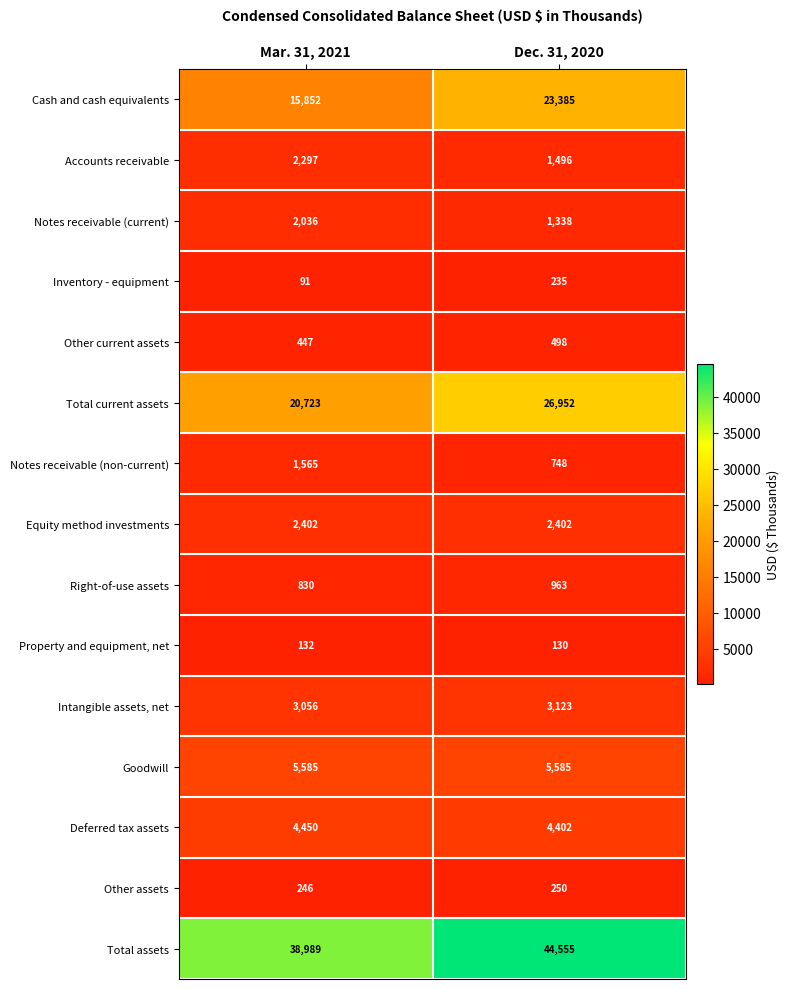

Is it true that Property and equipment, net equals 39 at Dec. 31, 2020?

False